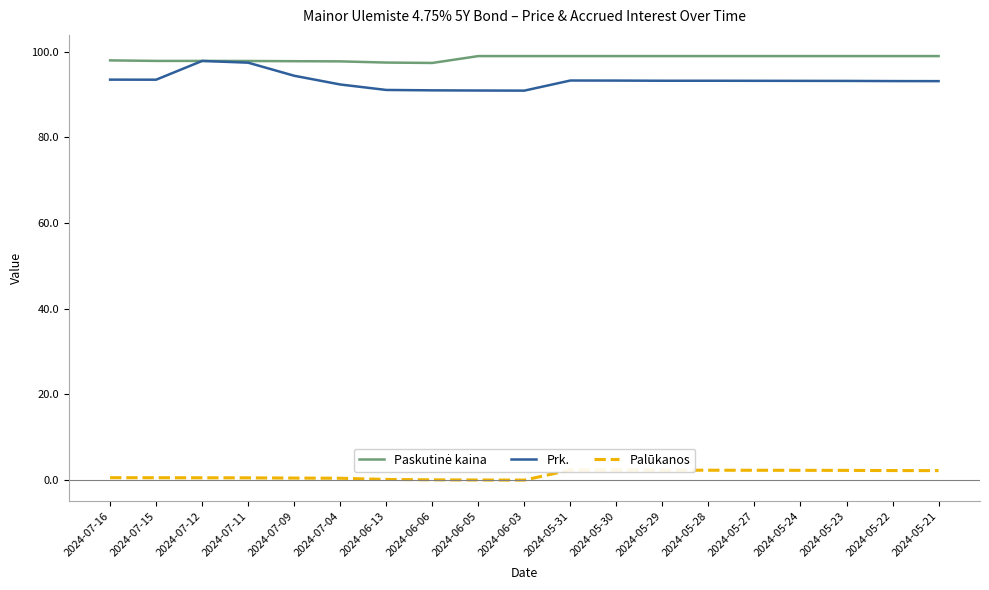

Is it true that Palūkanos equals 3.6 at 2024-05-31?

False